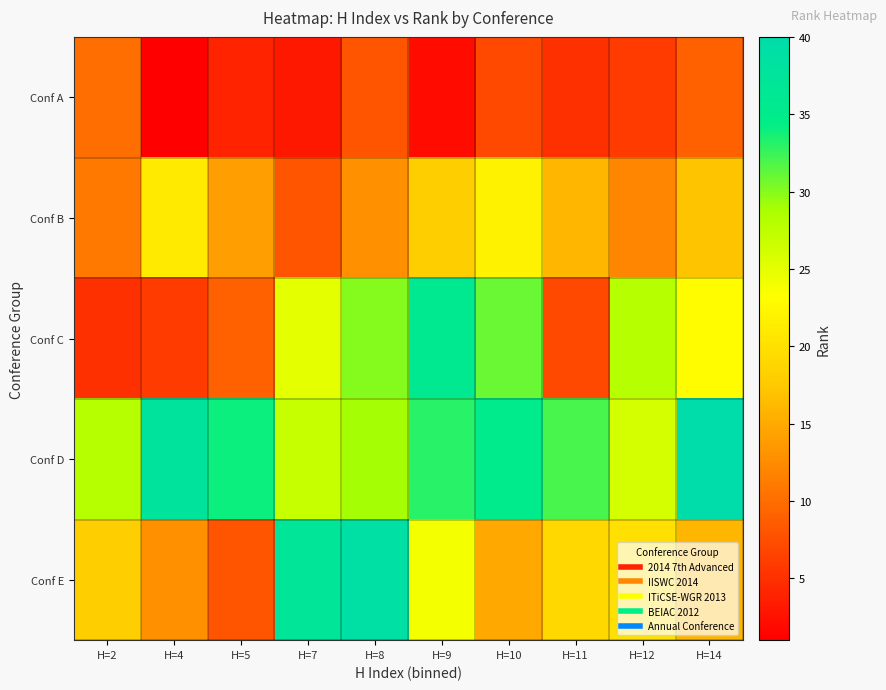

Reading right to left, transcribe all the data shown in this chart.

Conf A: H=14=9	H=12=6	H=11=5	H=10=7	H=9=2	H=8=8	H=7=3	H=5=4	H=4=1	H=2=10
Conf B: H=14=17	H=12=12	H=11=16	H=10=22	H=9=18	H=8=13	H=7=8	H=5=14	H=4=21	H=2=11
Conf C: H=14=23	H=12=28	H=11=7	H=10=31	H=9=36	H=8=30	H=7=25	H=5=9	H=4=6	H=2=5
Conf D: H=14=40	H=12=26	H=11=32	H=10=35	H=9=33	H=8=29	H=7=27	H=5=34	H=4=38	H=2=28
Conf E: H=14=16	H=12=20	H=11=19	H=10=15	H=9=24	H=8=39	H=7=37	H=5=8	H=4=13	H=2=18